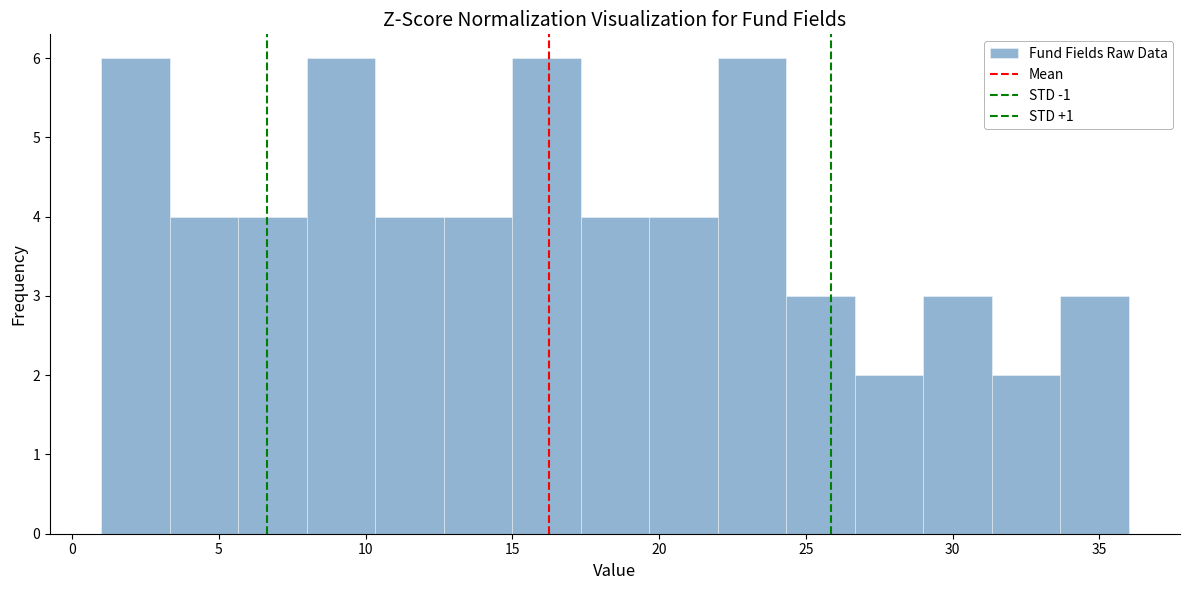

How tall is the bar that spans 1.0 to 3.5 on the x-axis? Neither the bar edges nor the heights are printed on the chart, so give them approximately, as read against the axes.

6